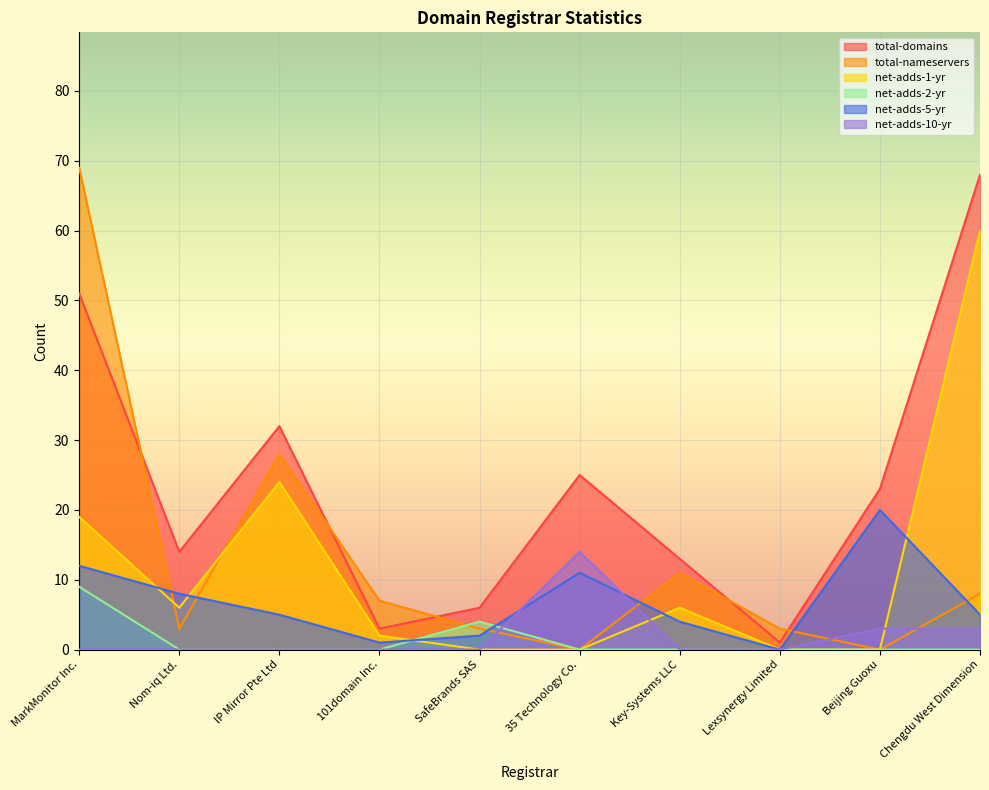

Read the net-adds-1-yr value at Chengdu West Dimension.

60